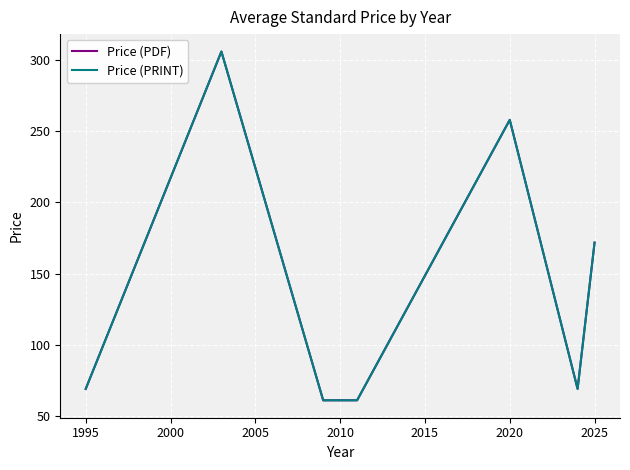

How many interior local peaks does the Price (PRINT) series have?

2